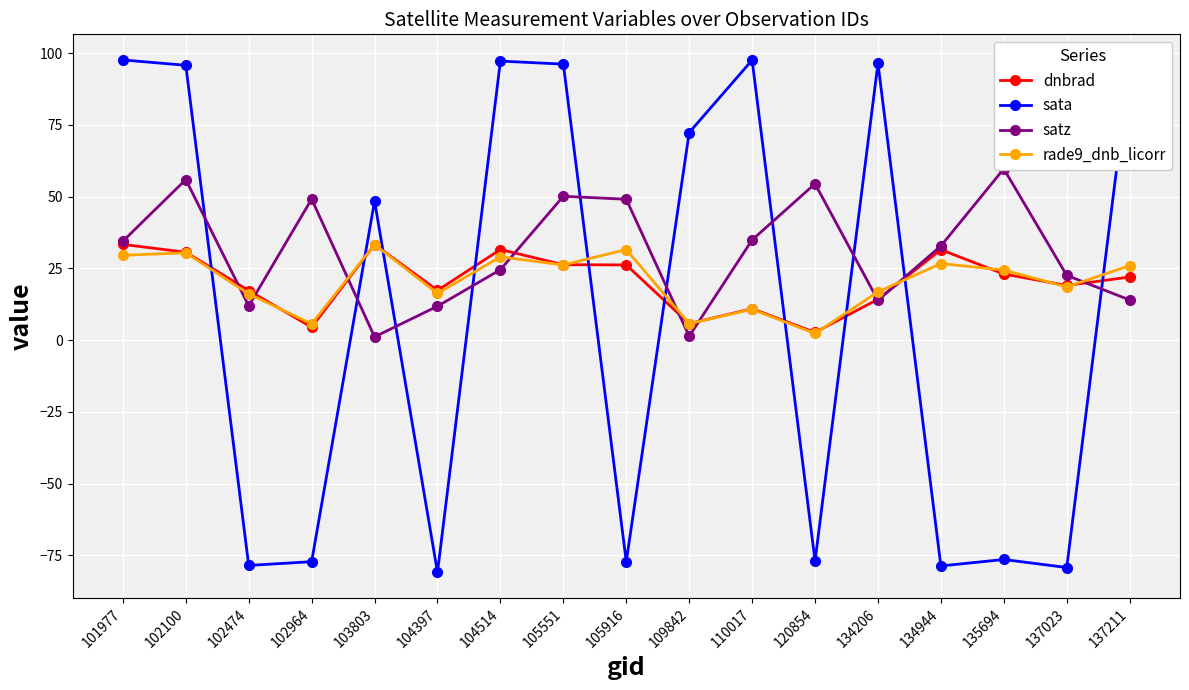

Reading left to right, what are all the values shown in this chart?

dnbrad: 33.4	30.6	17.3	4.5	33.3	17.3	31.6	26.3	26.2	5.7	10.9	2.7	14.2	31.5	23.0	19.0	22.0
sata: 97.7	95.8	-78.6	-77.3	48.5	-81.0	97.3	96.2	-77.3	72.4	97.6	-77.0	96.4	-78.7	-76.5	-79.3	96.0
satz: 34.5	56.0	11.9	49.2	1.1	11.8	24.5	50.1	49.1	1.3	34.9	54.5	13.9	32.8	59.7	22.6	14.0
rade9_dnb_licorr: 29.6	30.4	16.1	5.6	33.3	16.3	29.0	26.2	31.6	5.7	10.7	2.3	16.8	26.7	24.4	18.5	26.0